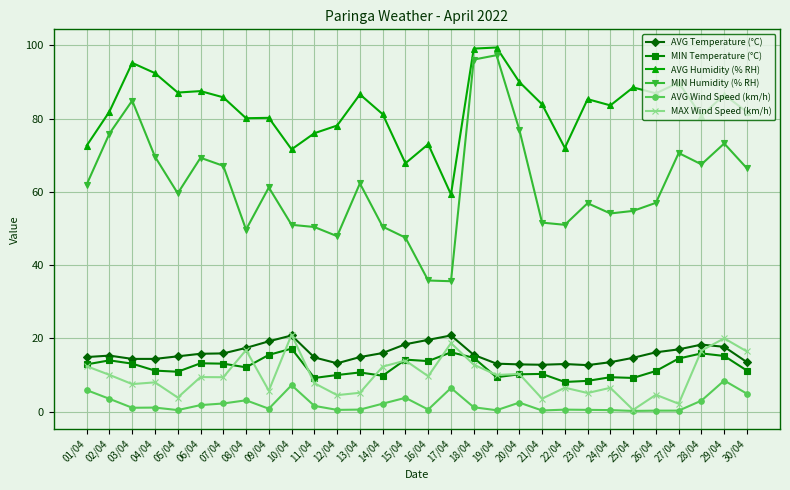

Which series has the largest total across all categories?

AVG Humidity (% RH)